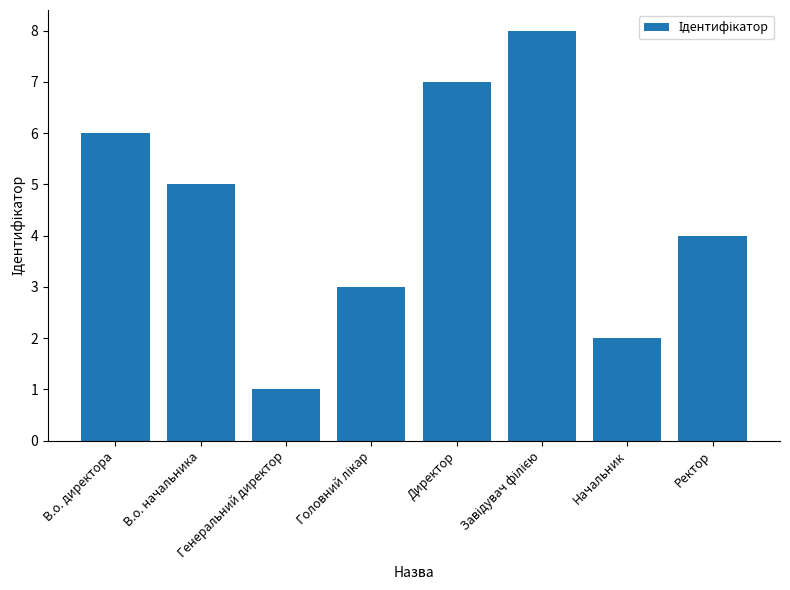

At which category does the chart reach its minimum across all series?

Генеральний директор